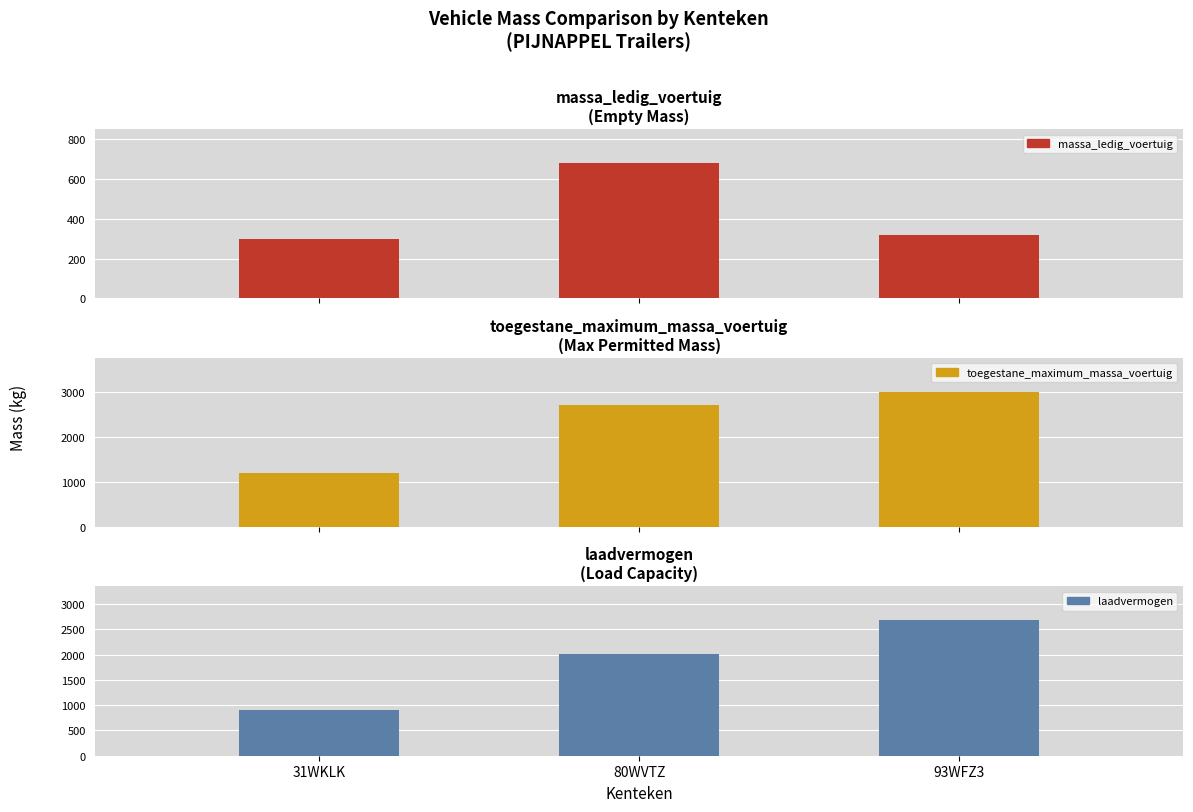

Where does the laadvermogen series first go above 2020?

93WFZ3